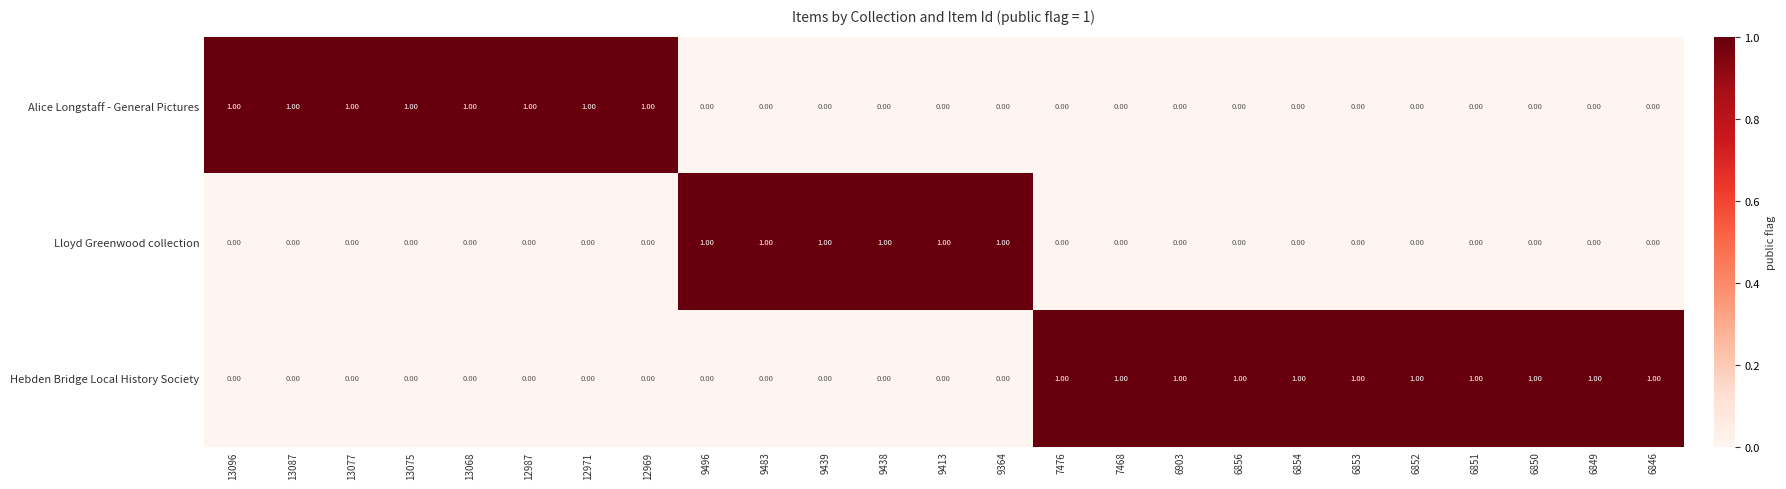

At how many categories does at least one series exceed 0?

25